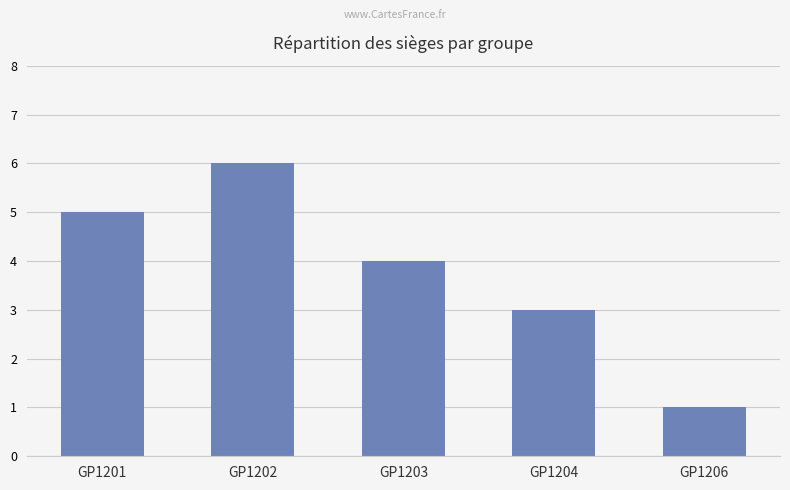

Which label corresponds to the smallest value in the chart?

GP1206